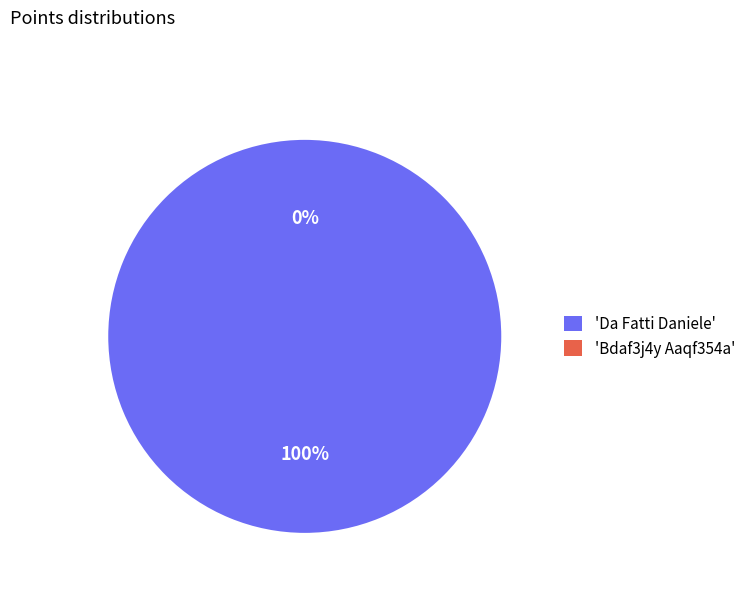

What is the smallest slice in the pie chart?

Bdaf3j4y Aaqf354a